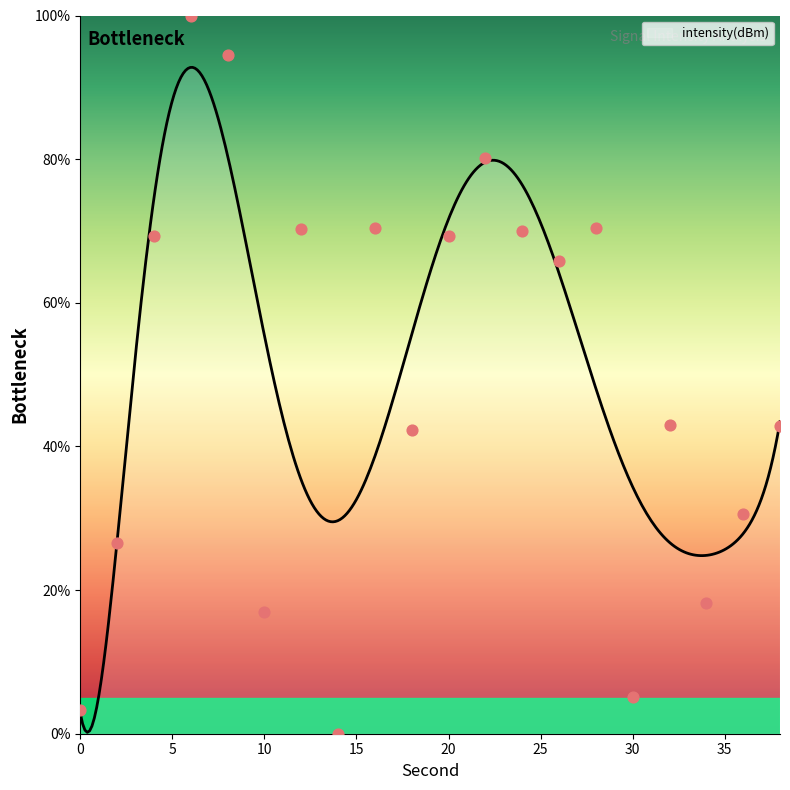

Between 36 and 16, which is larger?

16